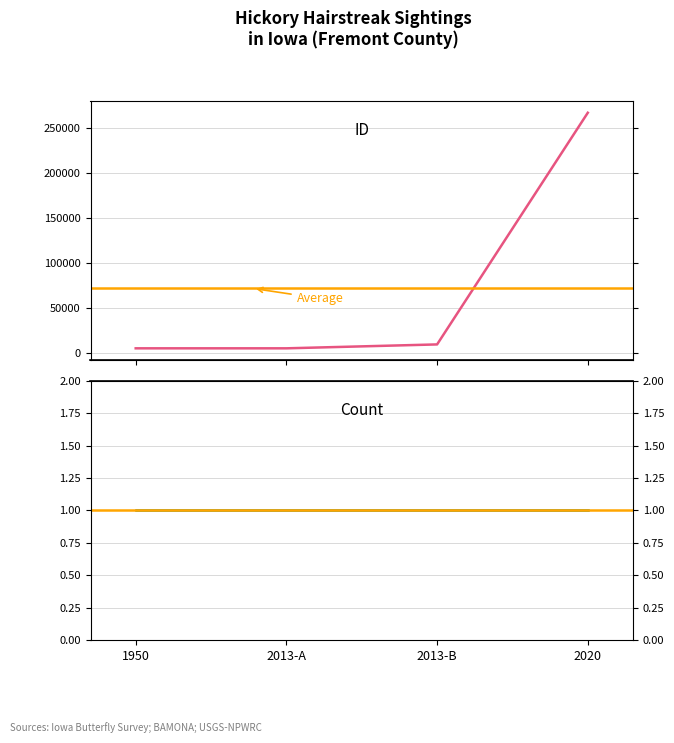

Where is the data nearest to the value 136250?

2013-B